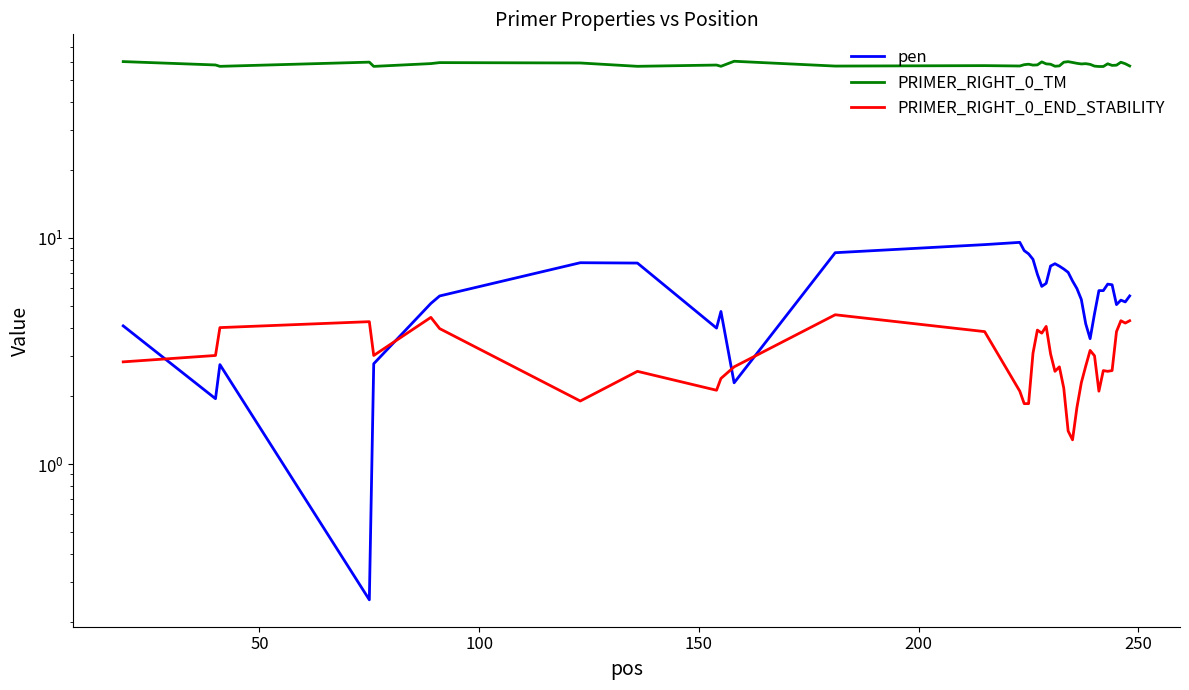

Does the chart have visible grid lines?

No